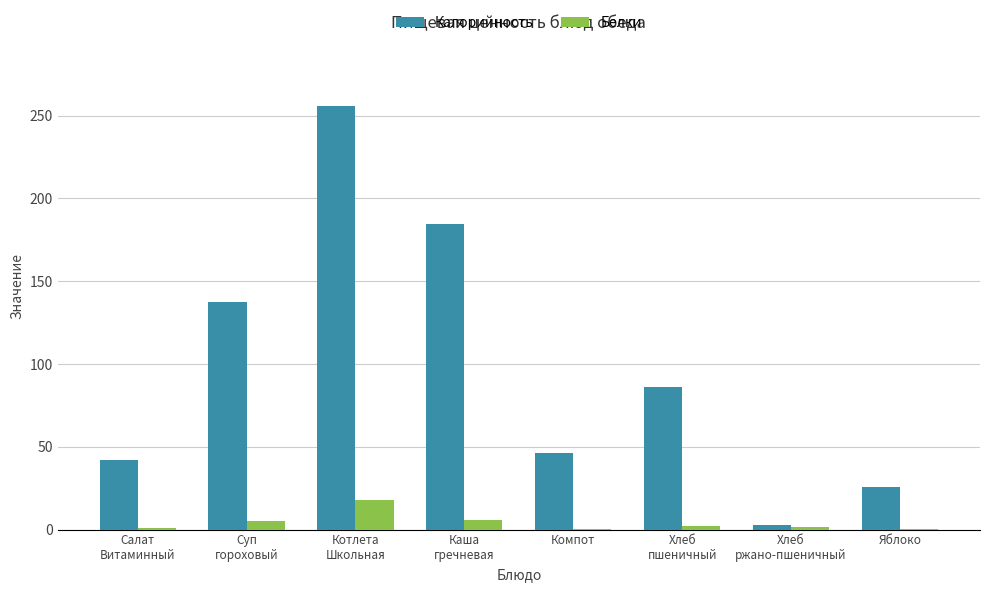

Does the chart contain stacked bars?

No